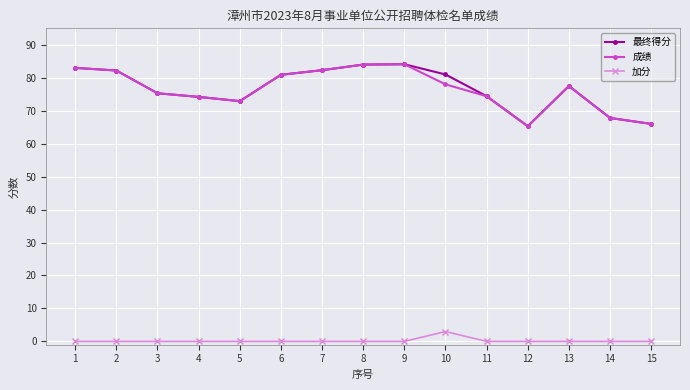

How many data points in 成绩 are less than 77?

7